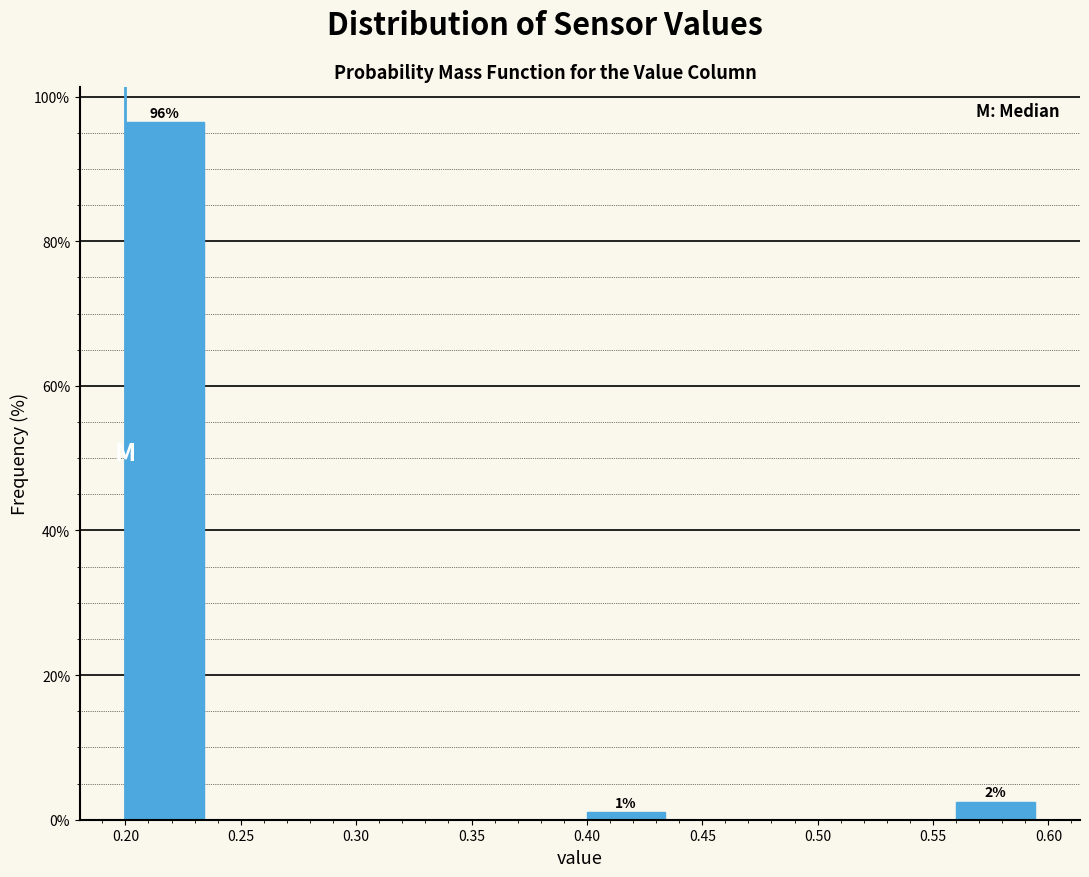

Which range on the x-axis has the tallest bar?

0.20 to 0.24